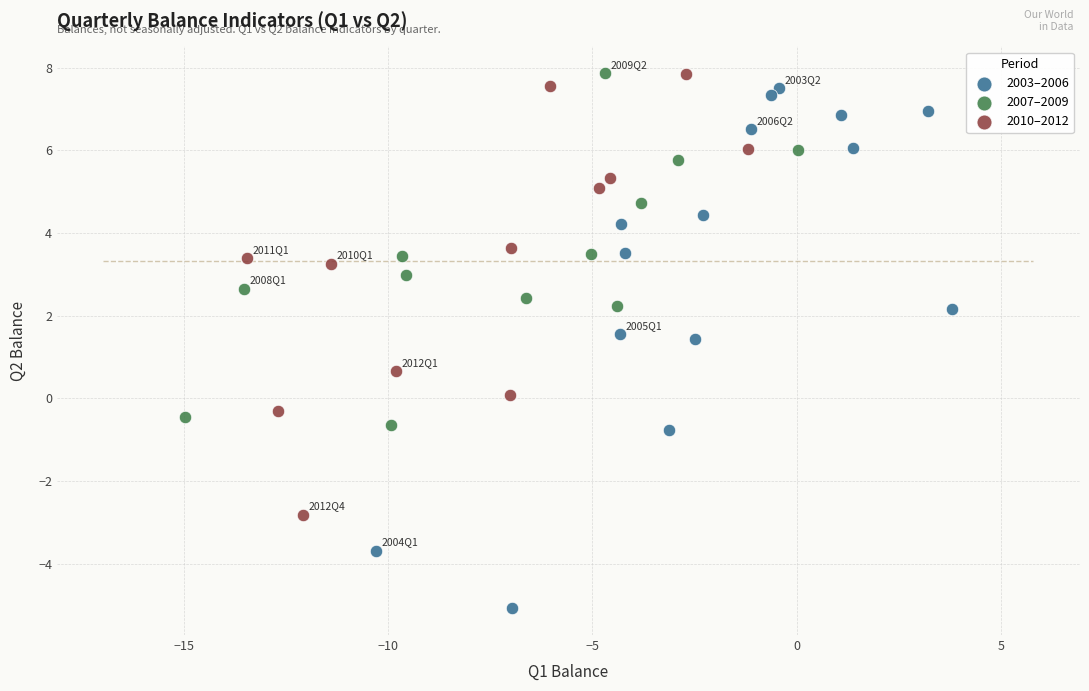

Which series has the largest Y range (max minus min)?

2003–2006